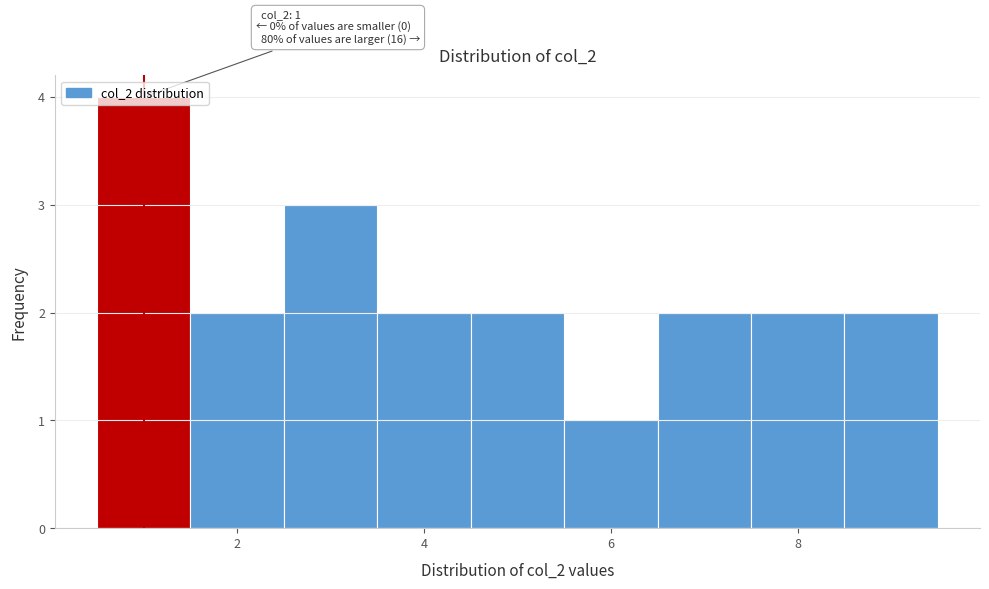

Which range on the x-axis has the tallest bar?

0.5 to 1.5